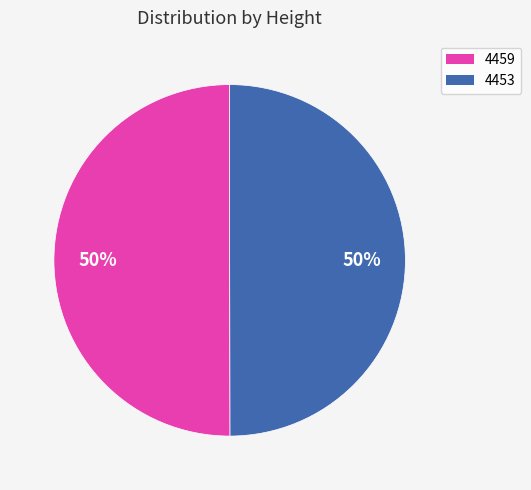

Approximately how many times larger is the value at 4459 compared to 4453?

1.0